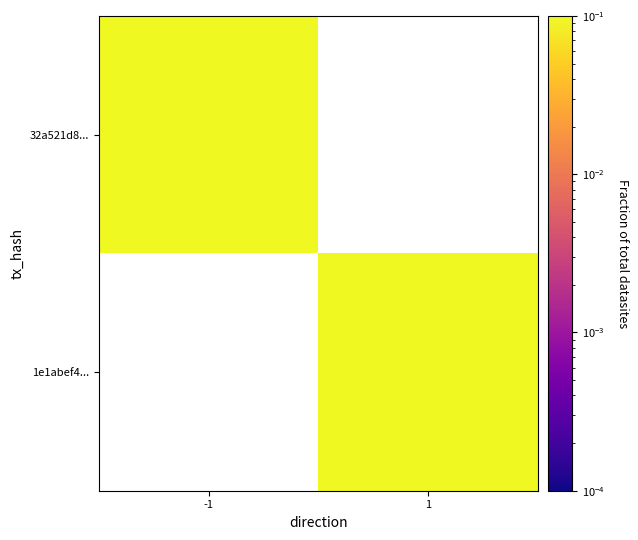

At which label does 1e1abef4... reach its minimum?

-1